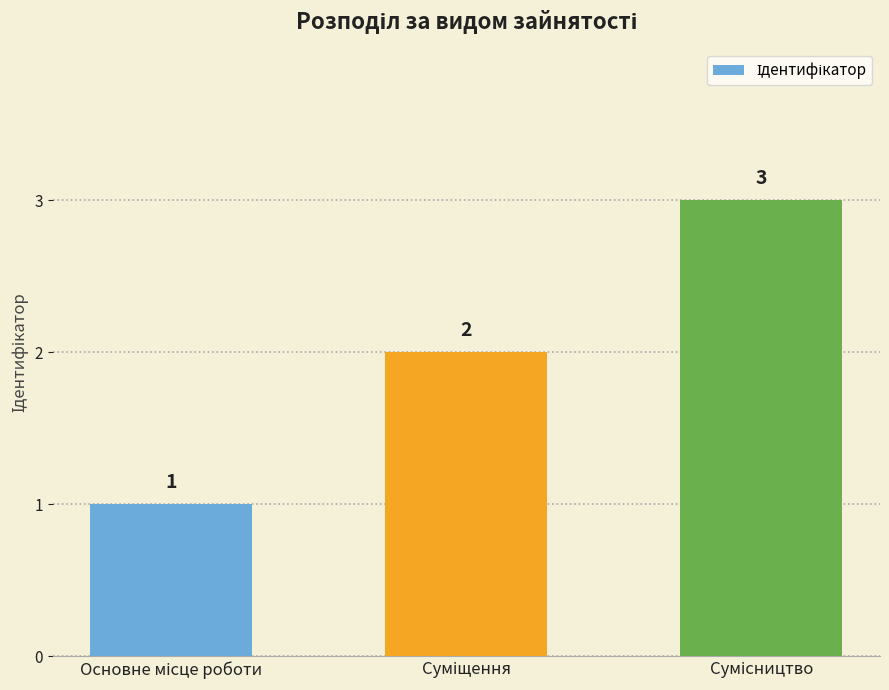

What is the value of the 2nd bar from the left?

2